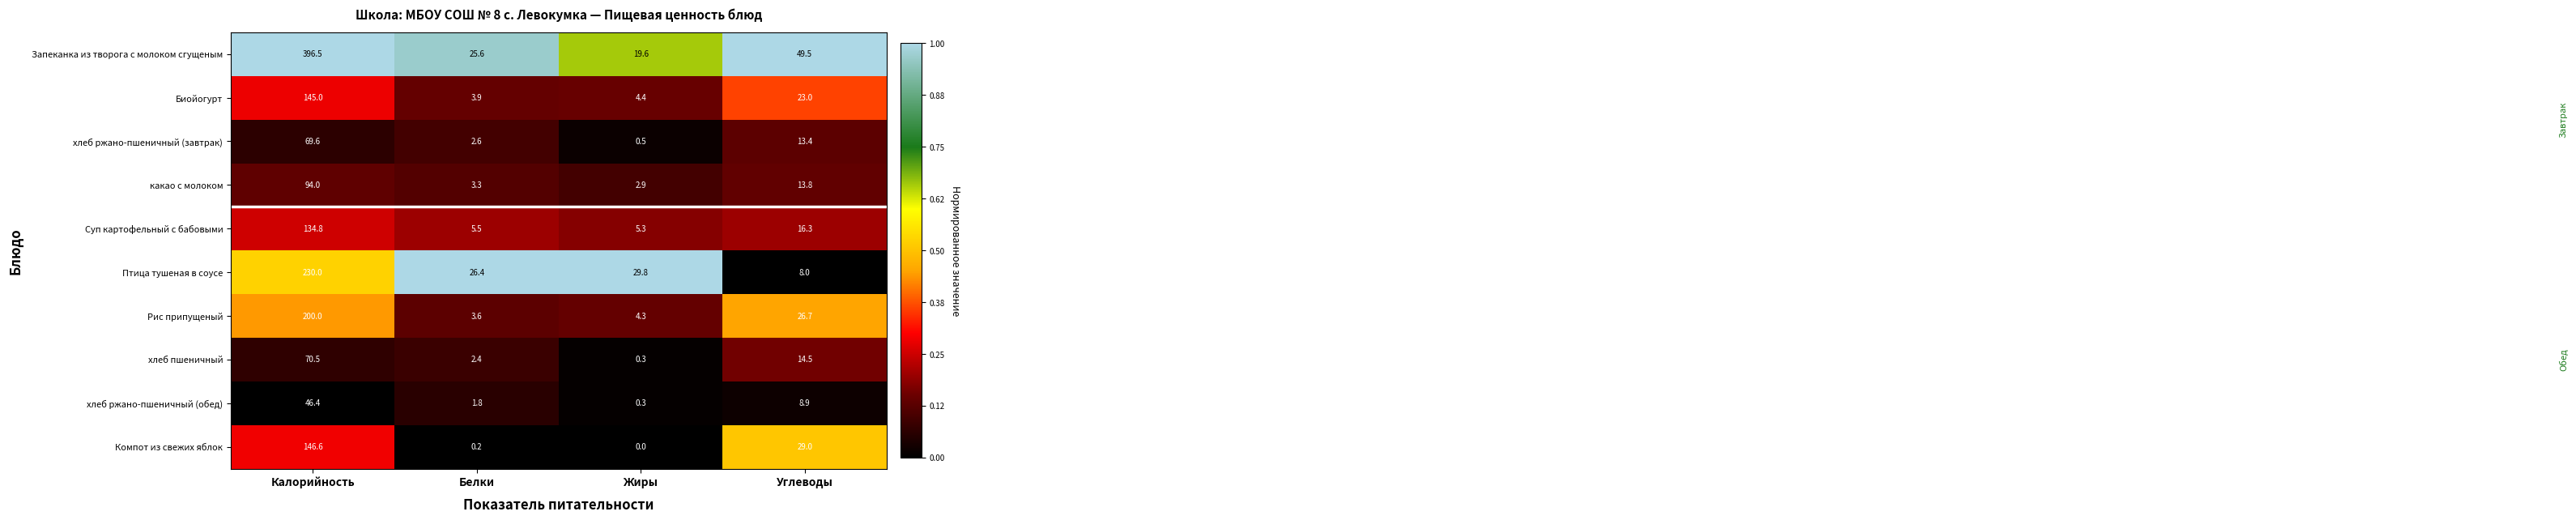

At which label does Биойогурт first exceed 23?

Калорийность